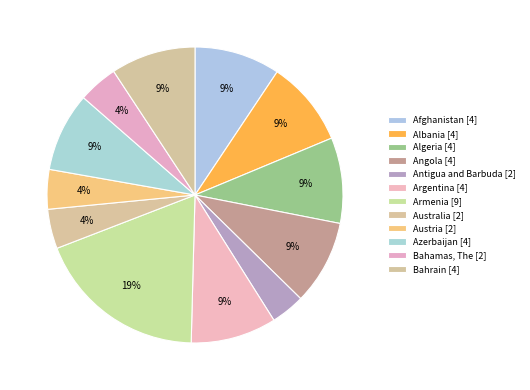

Is Bahamas, The the majority of the pie?

No